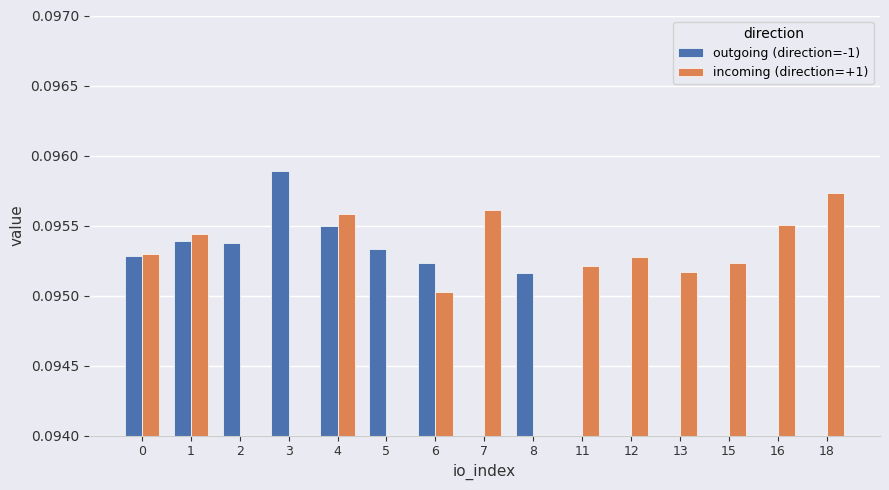

Reading left to right, transcribe all the data shown in this chart.

outgoing (direction=-1): 0.1	0.1	0.1	0.1	0.1	0.1	0.1	0.0	0.1	0.0	0.0	0.0	0.0	0.0	0.0
incoming (direction=+1): 0.1	0.1	0.0	0.0	0.1	0.0	0.1	0.1	0.0	0.1	0.1	0.1	0.1	0.1	0.1